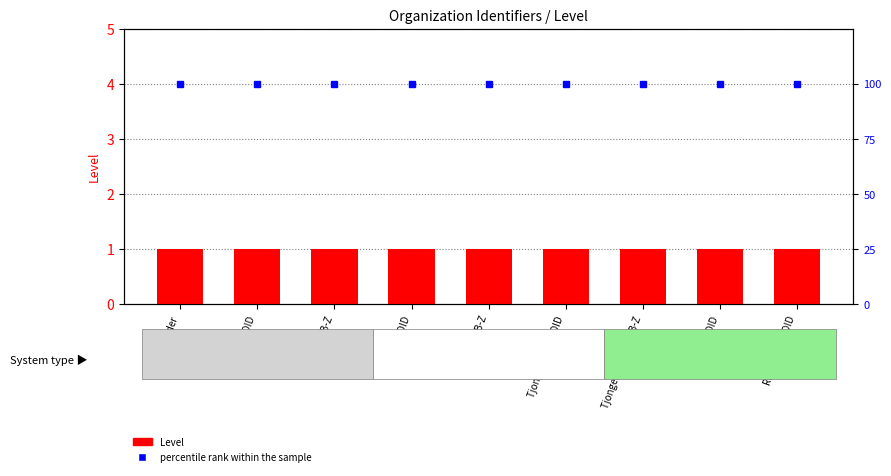

At MCL AGB-Z, list the series in order from largest to smallest.

percentile rank within the sample, Level